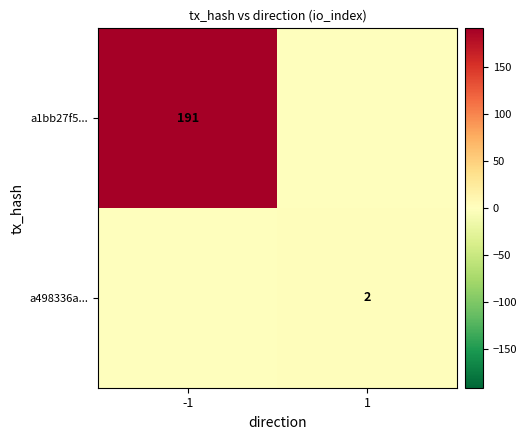

How many categories are shown in the chart?

2